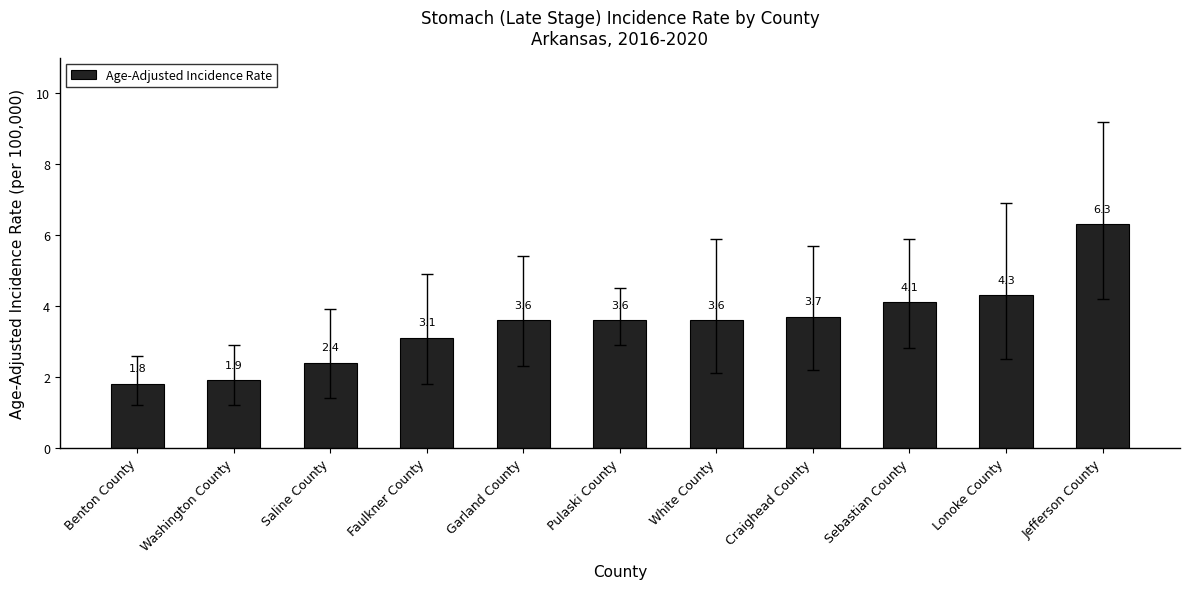

Are the bars grouped side by side (vs. stacked)?

No